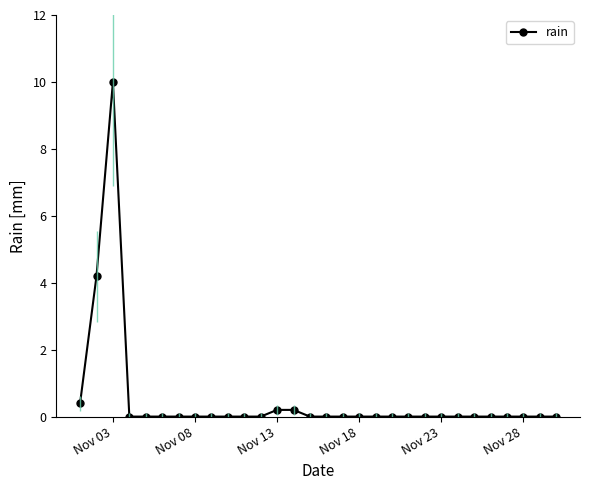

What is the greatest value displayed?

10.0